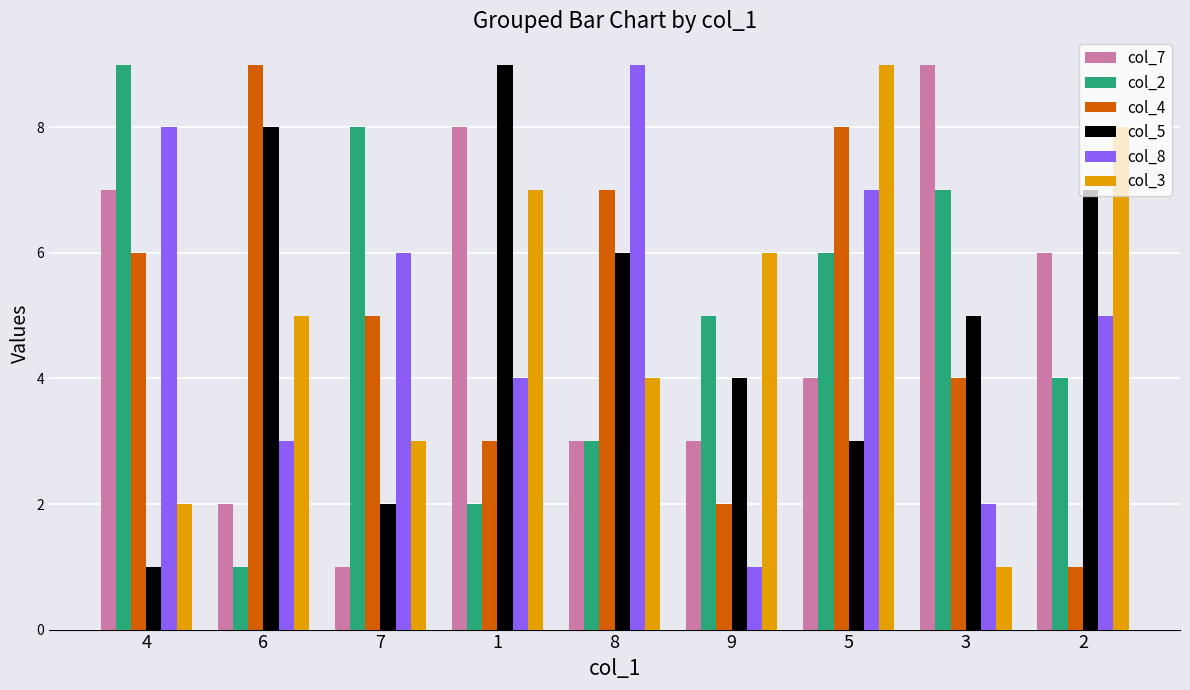

Is the value of col_7 at 7 greater than the value of col_2 at 2?

No